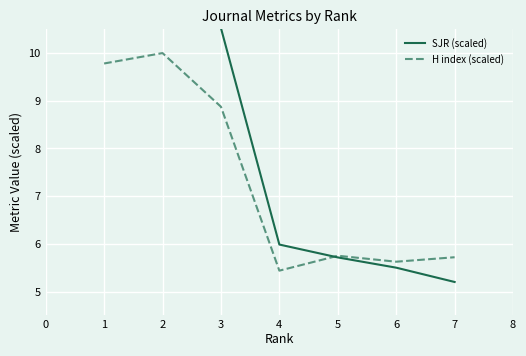

True or false: SJR (scaled) and H index (scaled) intersect in this chart.

True